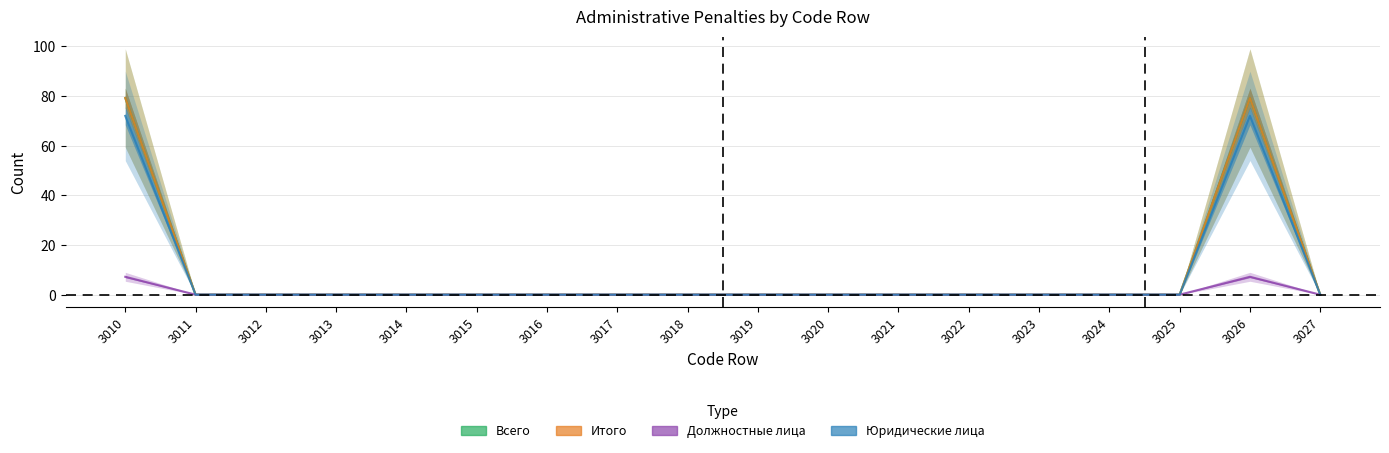

Where is the first local maximum for Всего?

3026